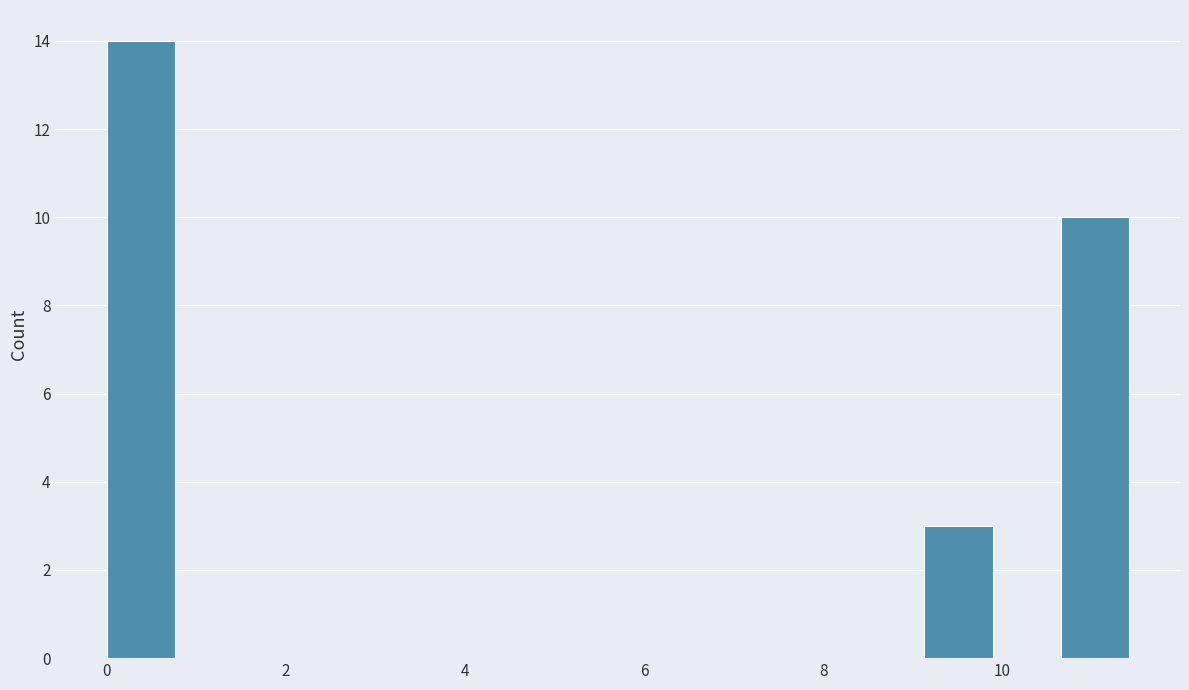

Read against the x-axis, roughly where is the centre of the tallest bar?

0.4